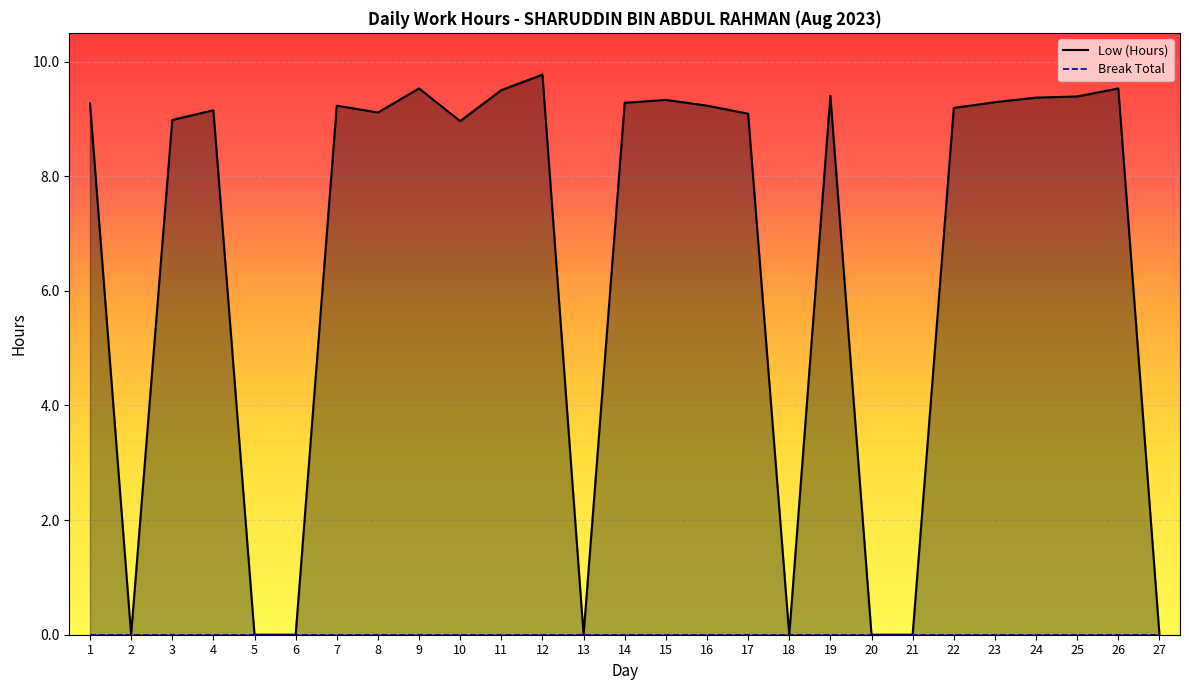

Does the chart display data point markers on the line(s)?

No